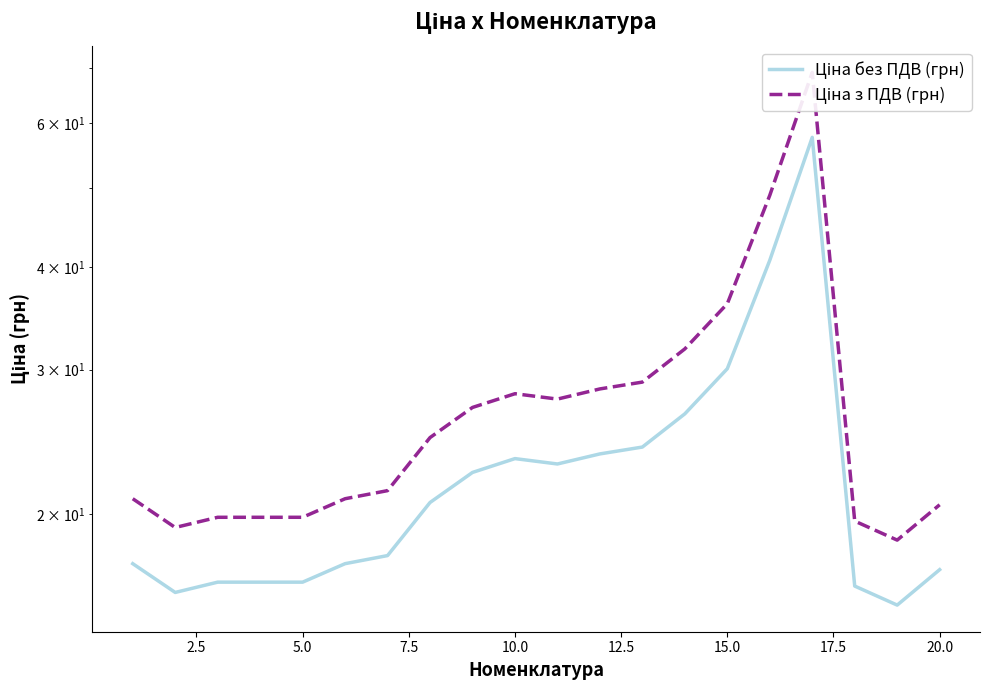

What is the minimum value shown in the chart?

15.5